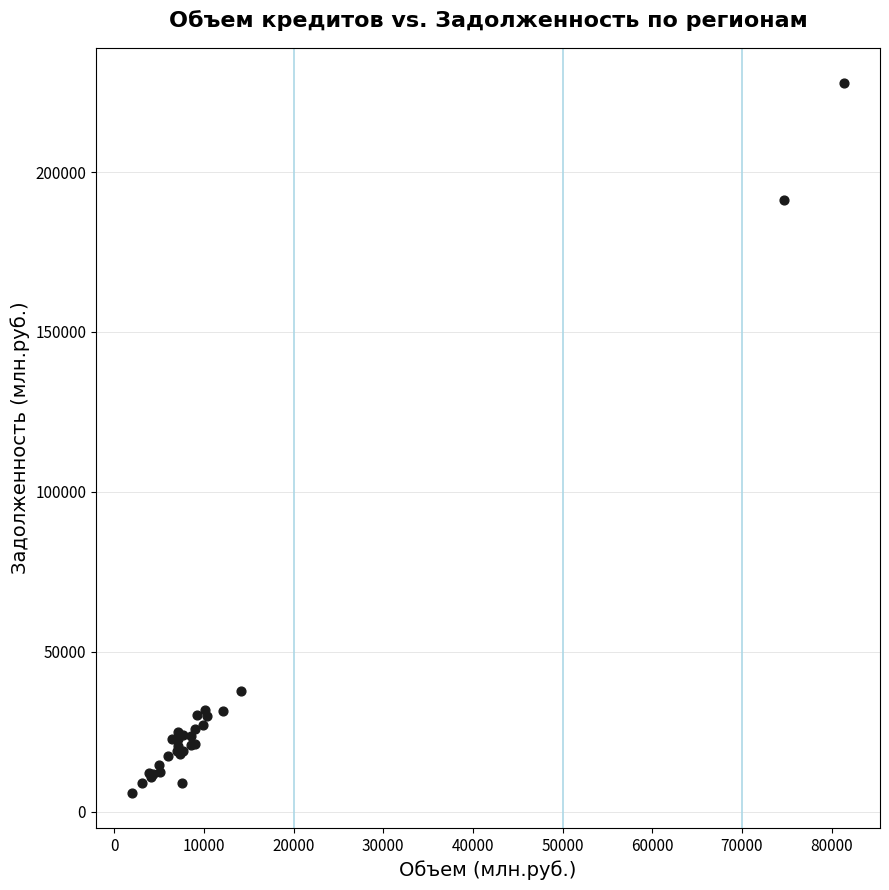

What Y value in the scatter plot is closest to 116861?

191327.6